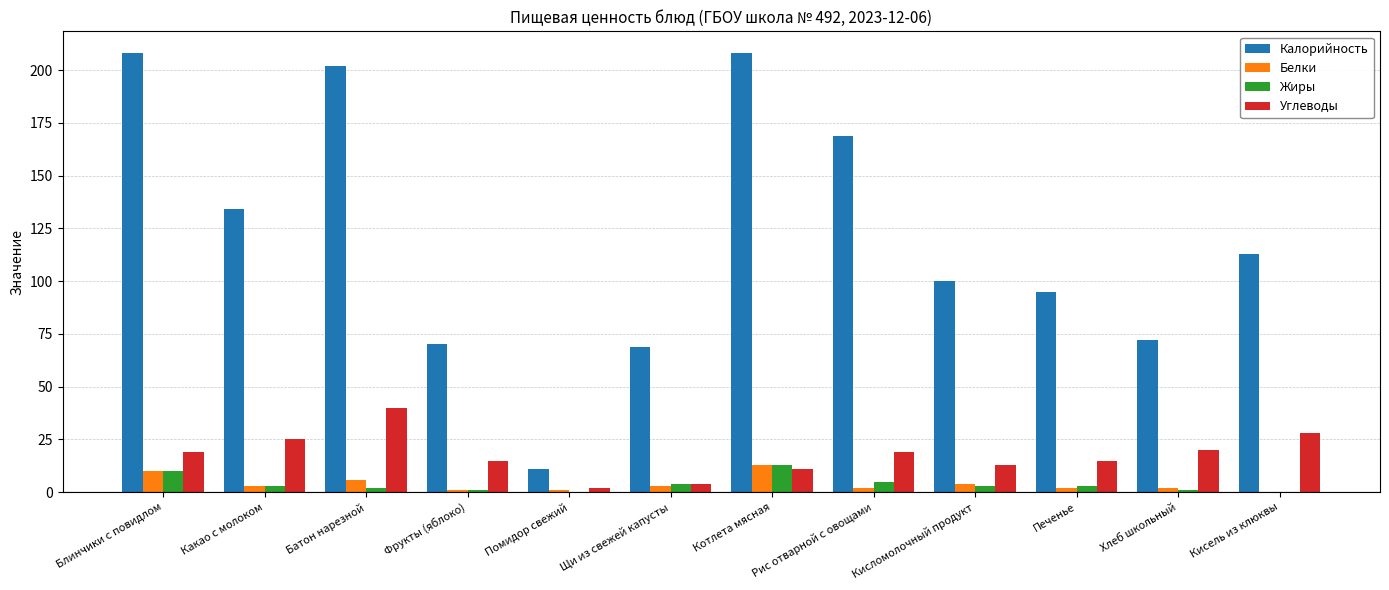

Reading left to right, extract all data points from this chart.

Калорийность: 208	134	202	70	11	69	208	169	100	95	72	113
Белки: 10	3	6	1	1	3	13	2	4	2	2	0
Жиры: 10	3	2	1	0	4	13	5	3	3	1	0
Углеводы: 19	25	40	15	2	4	11	19	13	15	20	28